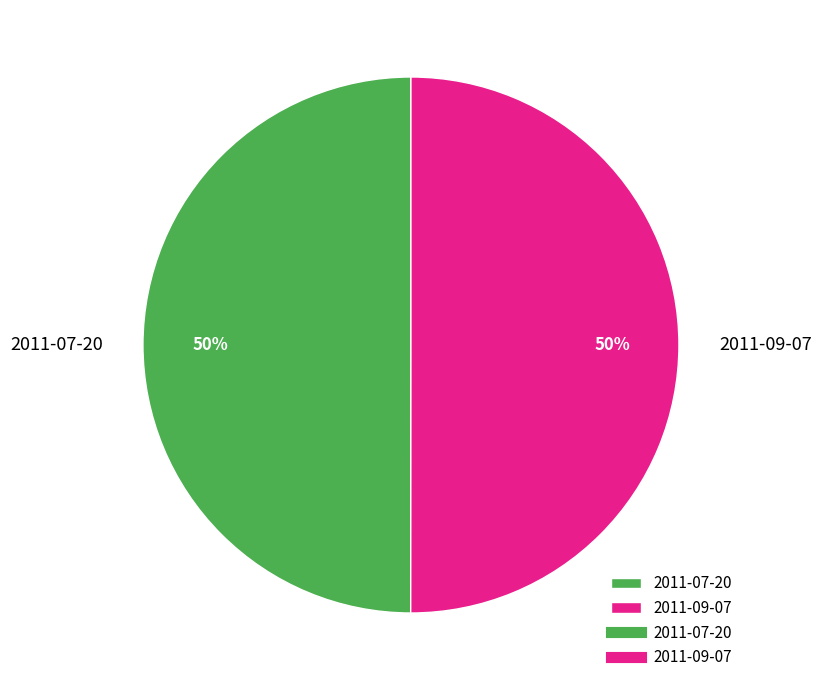

True or false: 2011-09-07 accounts for 44% of the total.

False